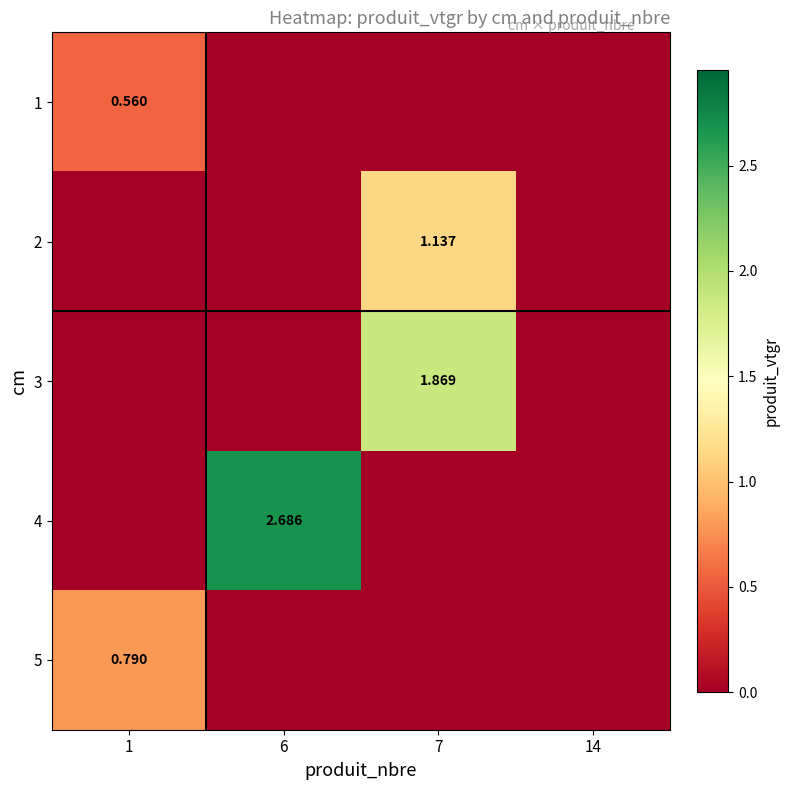

Which series has the widest spread of values?

4